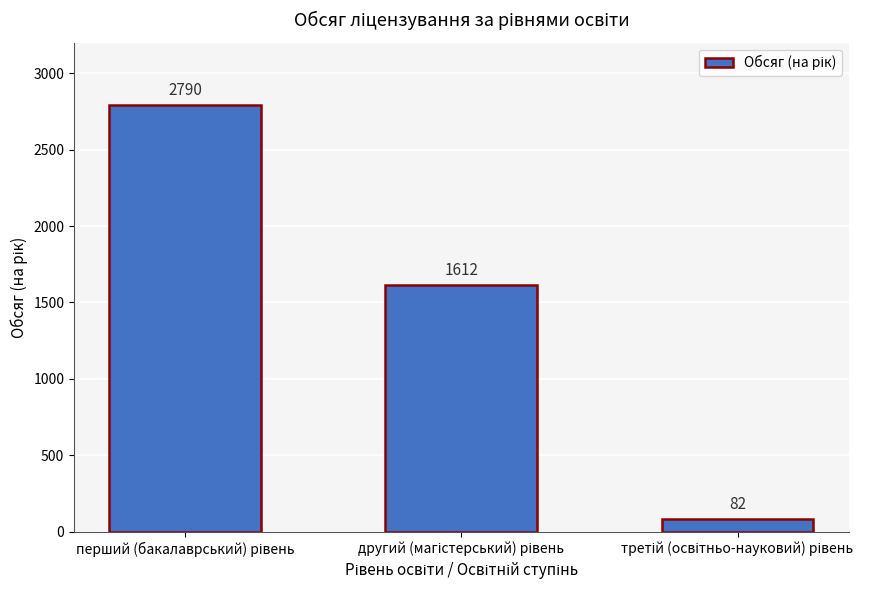

What is the sum of all values?

4484